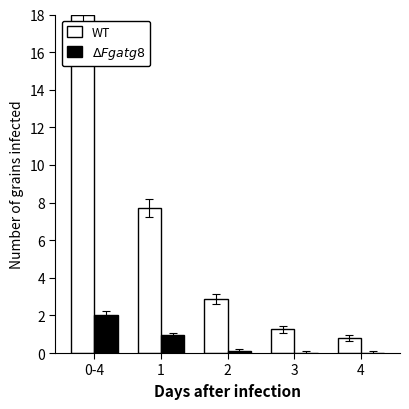

How many distinct data groups are displayed?

2